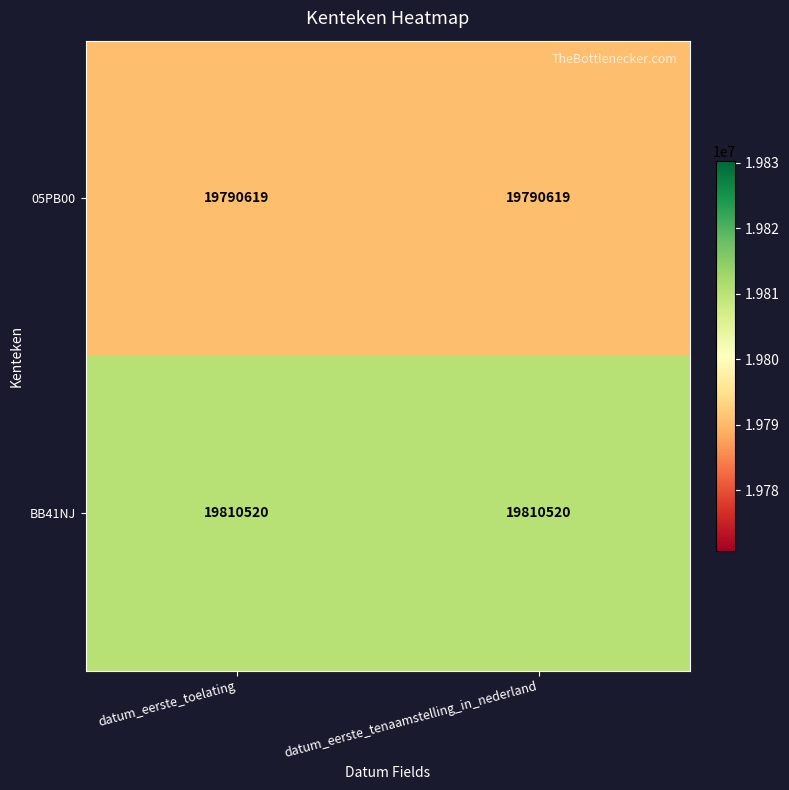

At how many categories does at least one series exceed 19808852?

2